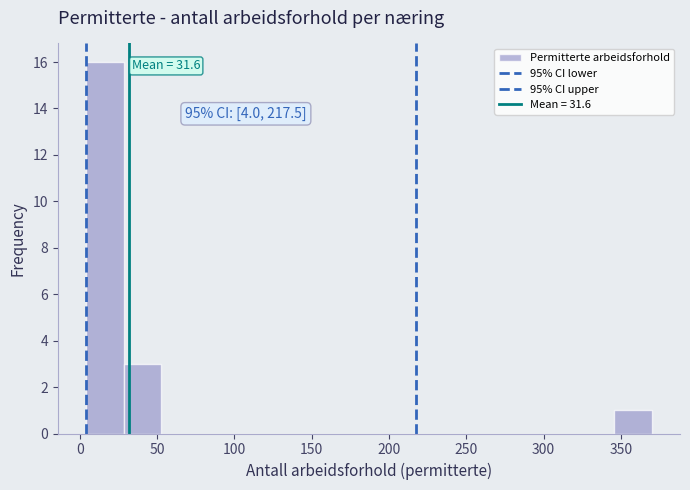

Which range on the x-axis has the tallest bar?

5 to 30